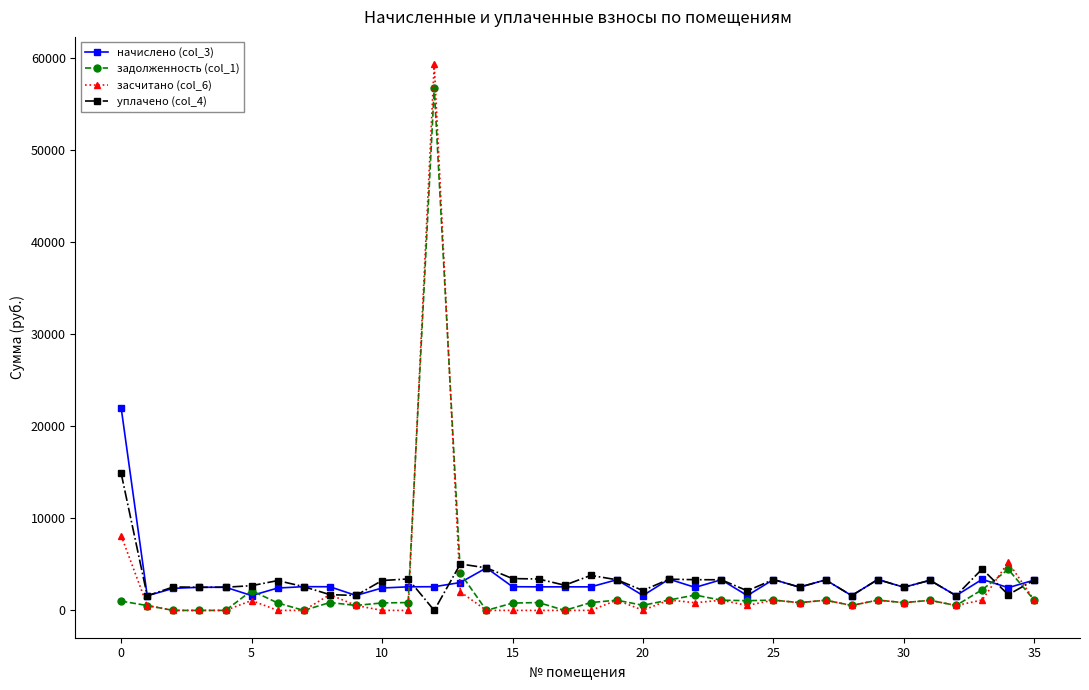

What is the difference between the maximum and minimum values in the уплачено (col_4) series?

14902.9